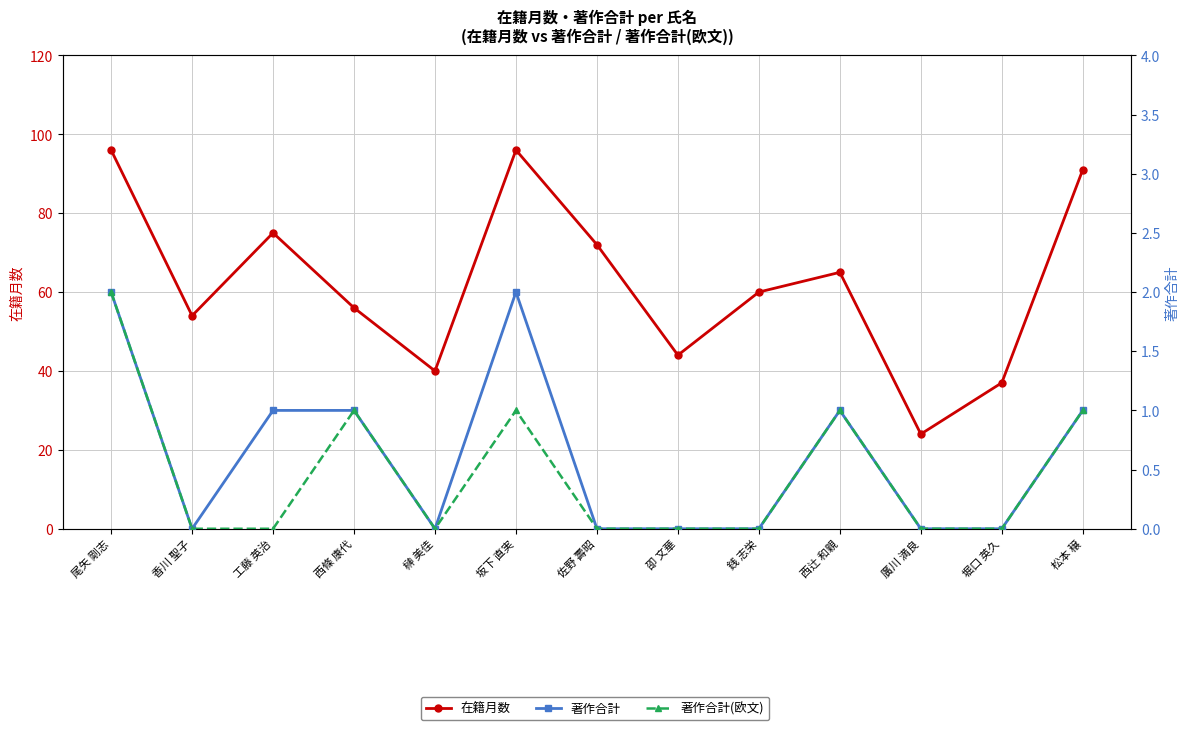

Reading left to right, list all the values displayed in this chart.

在籍月数: 尾矢 剛志=96	香川 聖子=54	工藤 英治=75	西條 康代=56	榊 美佳=40	坂下 直実=96	佐野 壽昭=72	卲 文華=44	銭 志栄=60	西辻 和親=65	廣川 満良=24	堀口 英久=37	松本 穣=91
著作合計: 尾矢 剛志=2	香川 聖子=0	工藤 英治=1	西條 康代=1	榊 美佳=0	坂下 直実=2	佐野 壽昭=0	卲 文華=0	銭 志栄=0	西辻 和親=1	廣川 満良=0	堀口 英久=0	松本 穣=1
著作合計(欧文): 尾矢 剛志=2	香川 聖子=0	工藤 英治=0	西條 康代=1	榊 美佳=0	坂下 直実=1	佐野 壽昭=0	卲 文華=0	銭 志栄=0	西辻 和親=1	廣川 満良=0	堀口 英久=0	松本 穣=1